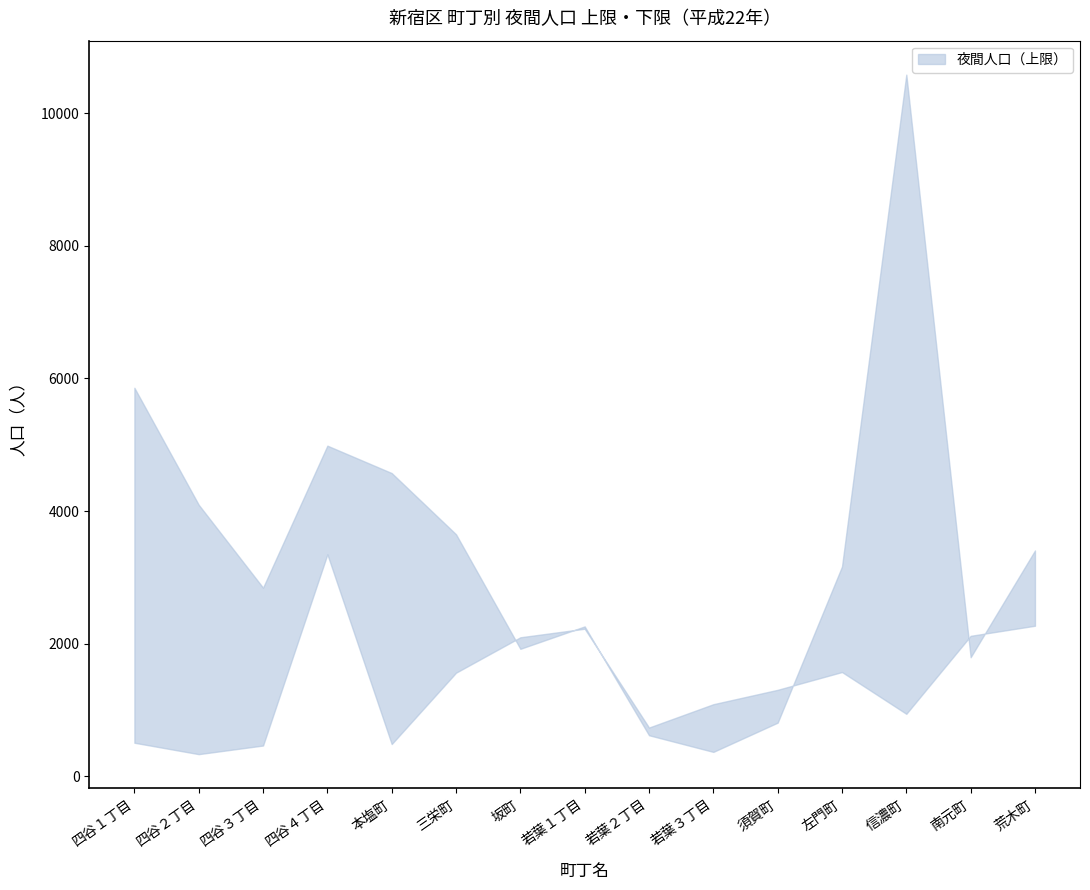

What is the total value across all series at 三栄町?

5213